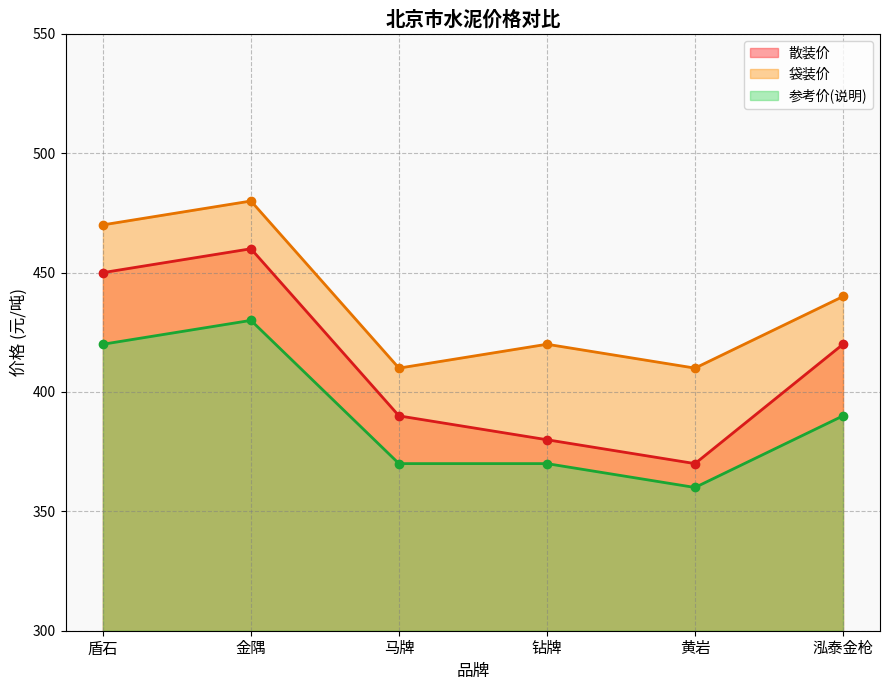

True or false: 散装价 and 袋装价 cross at least once.

False